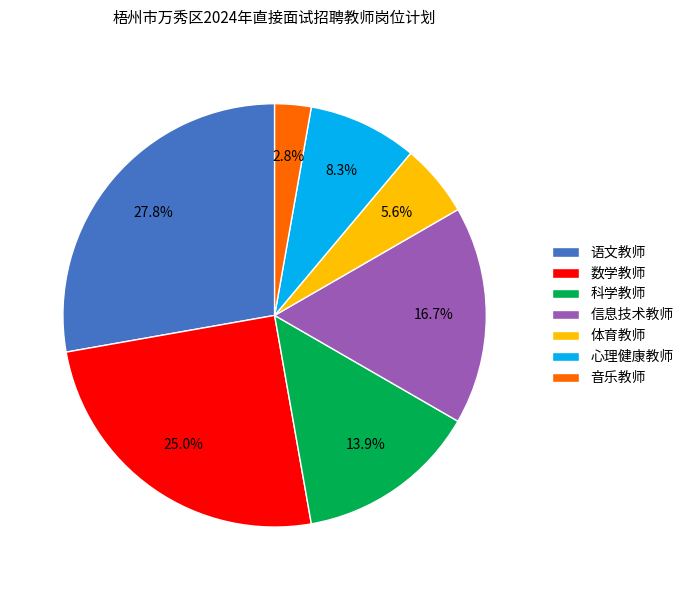

To the nearest percent, what is the average slice percentage?

14%